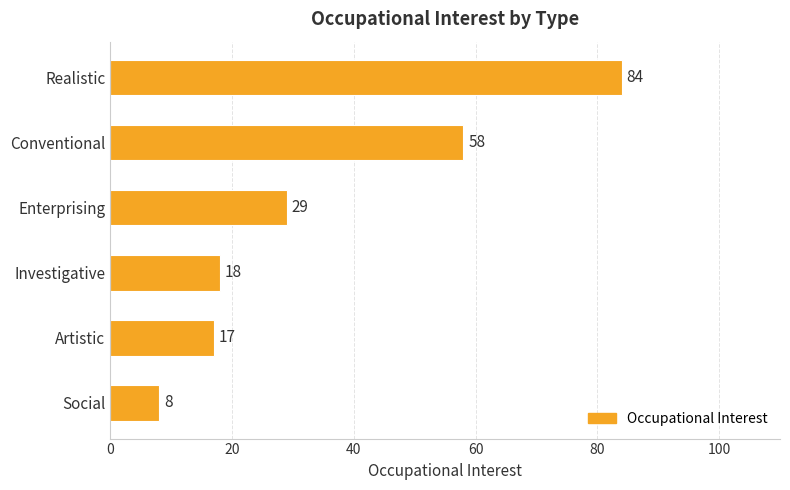

Reading top to bottom, what are all the values shown in this chart?

Realistic=84	Conventional=58	Enterprising=29	Investigative=18	Artistic=17	Social=8